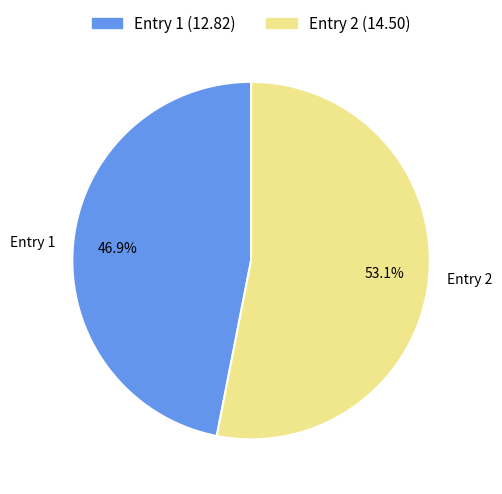

Which has a higher value, Entry 2 or Entry 1?

Entry 2